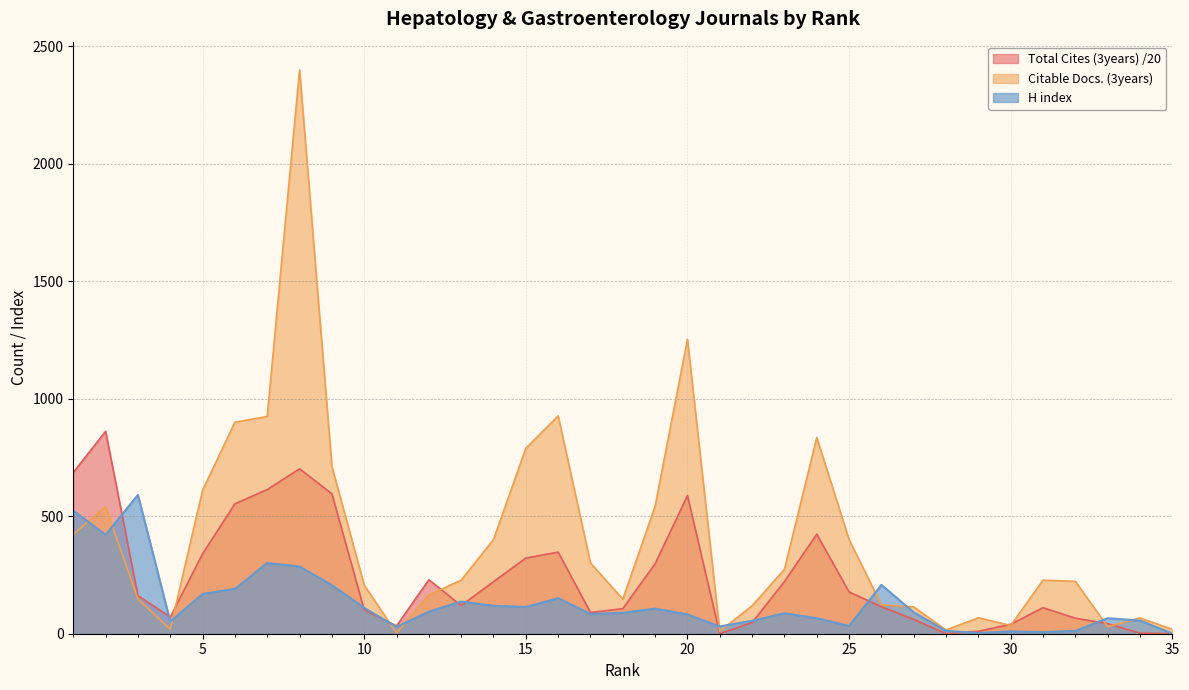

At 9, list the series in order from smallest to largest.

H index, Total Cites (3years), Citable Docs. (3years)